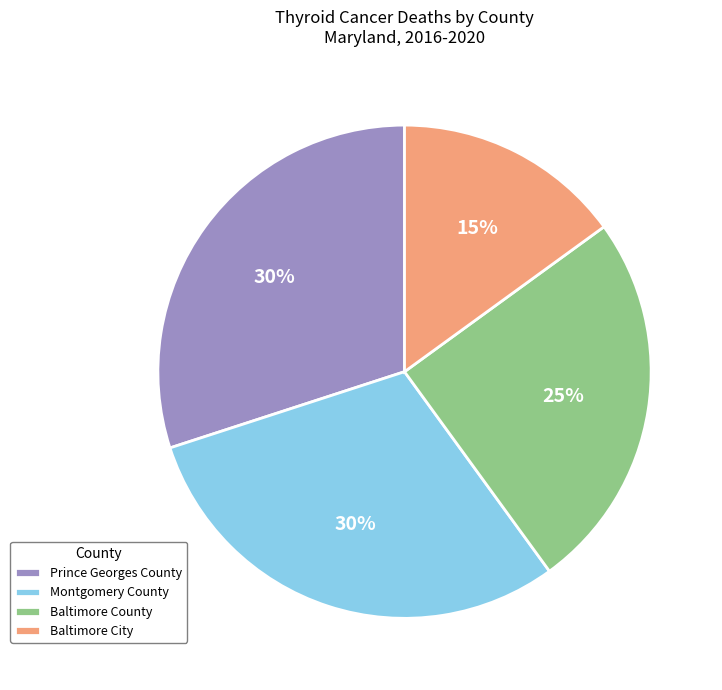

What is the ratio of the value at Baltimore County to the value at Montgomery County?

0.8